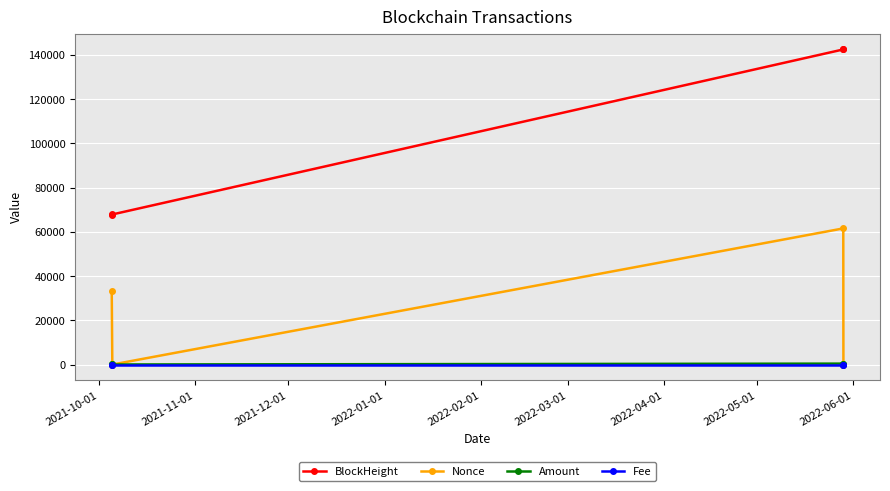

Which series has the largest range (max minus min)?

BlockHeight